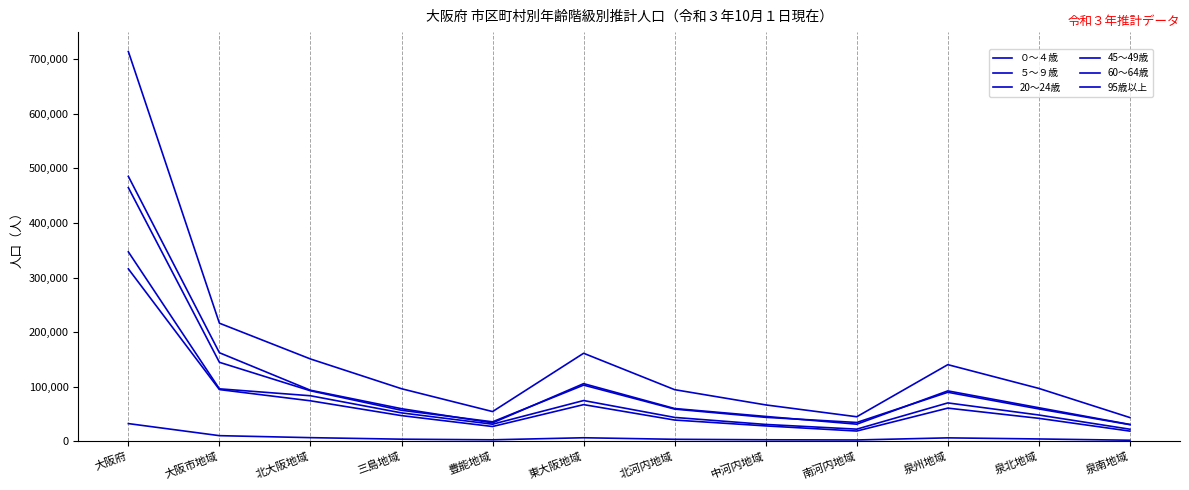

Does the chart have visible grid lines?

Yes